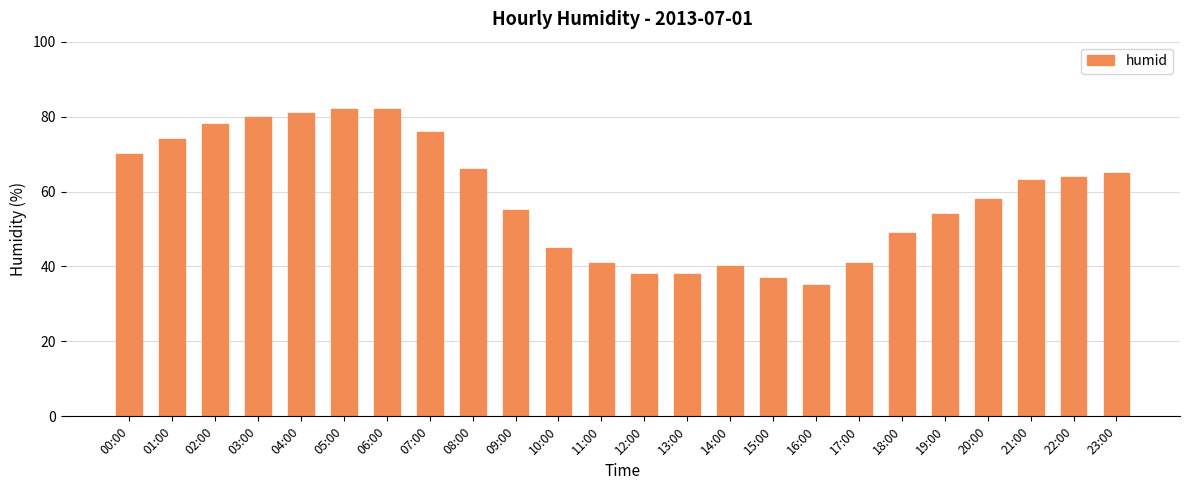

What is the difference between the maximum and second lowest values?

45